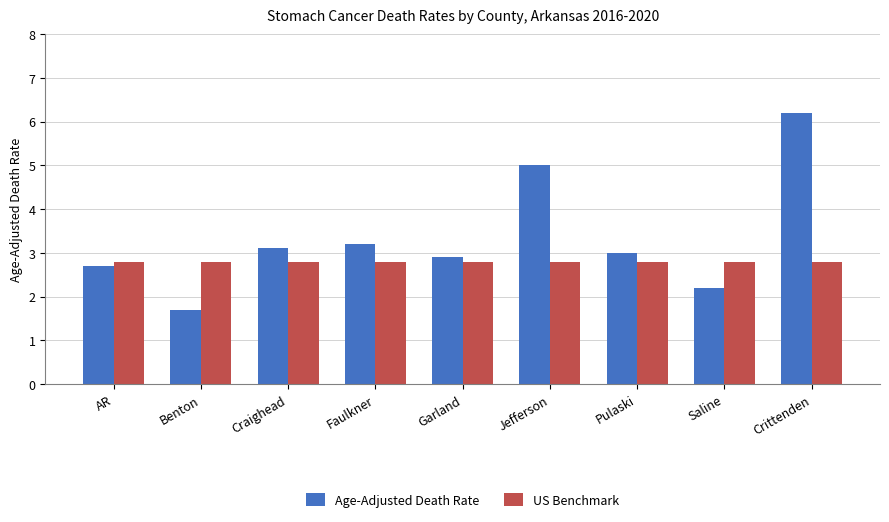

Which series has the largest range (max minus min)?

Age-Adjusted Death Rate